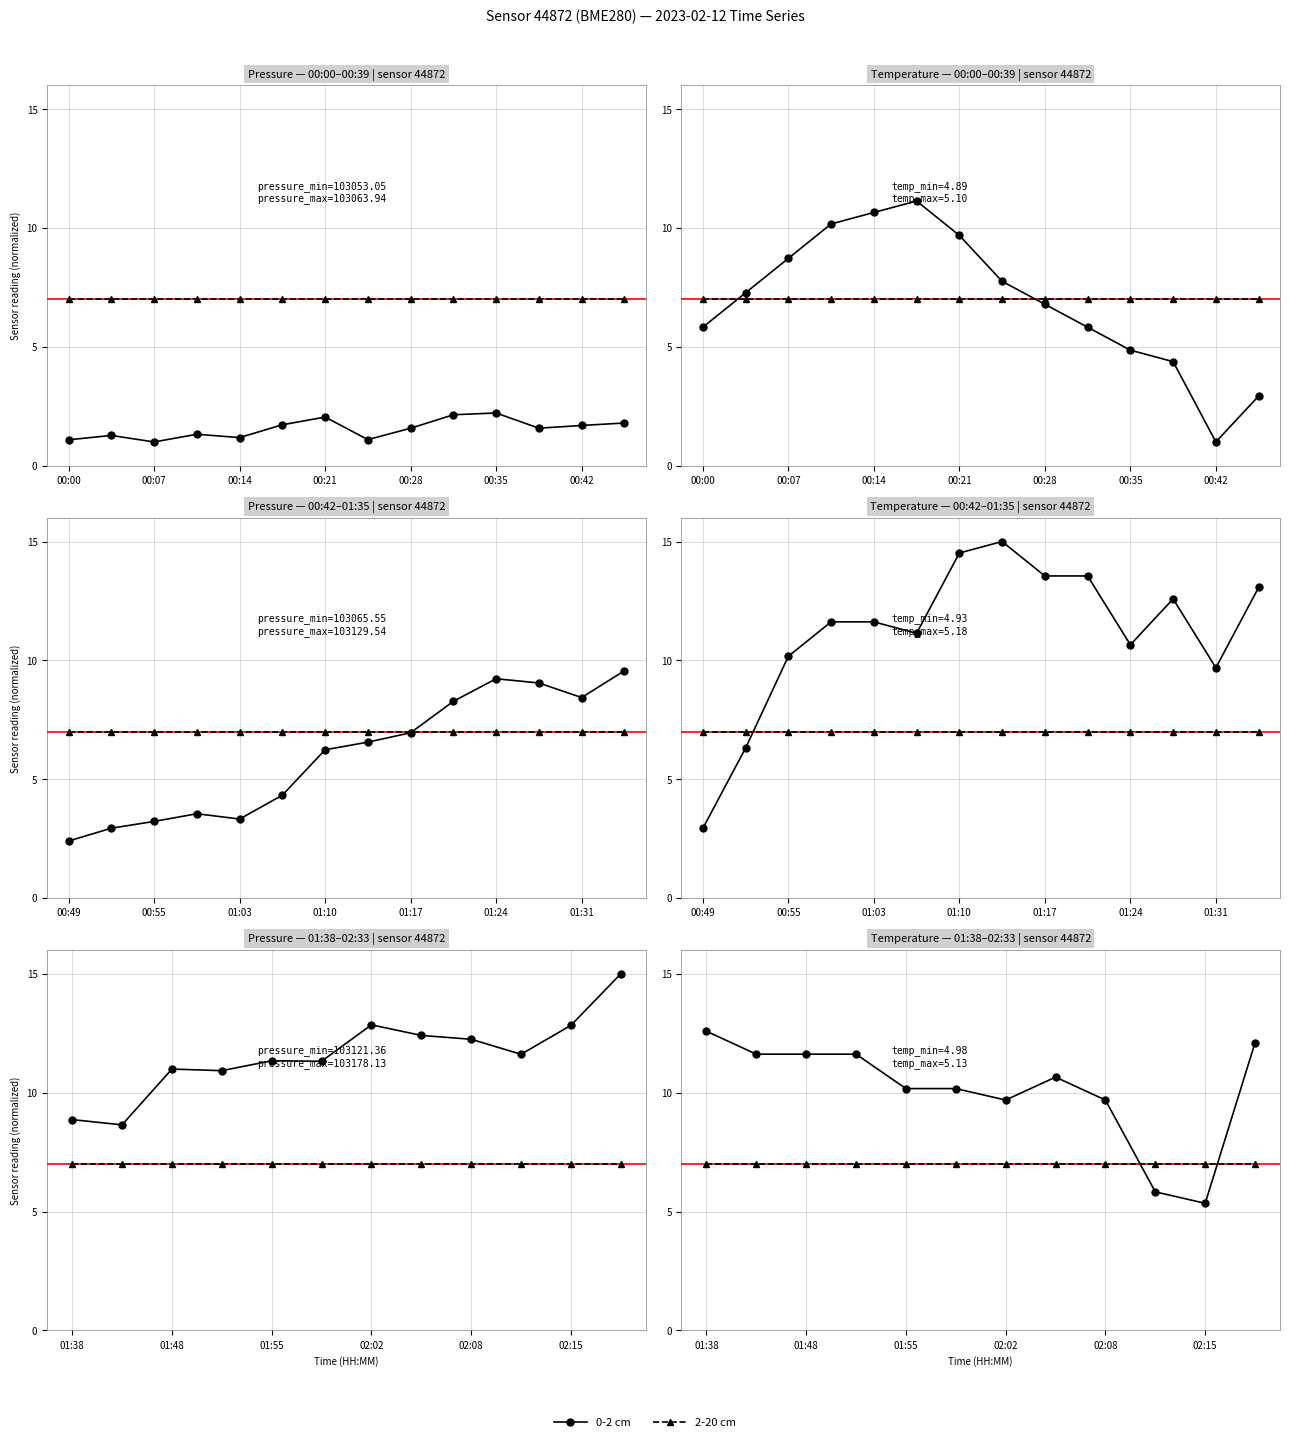

Which series has the widest spread of values?

0-2 cm